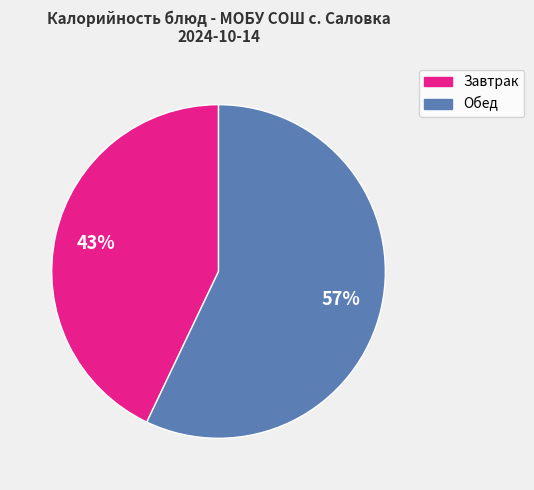

Is there any slice that represents more than half of the pie?

Yes